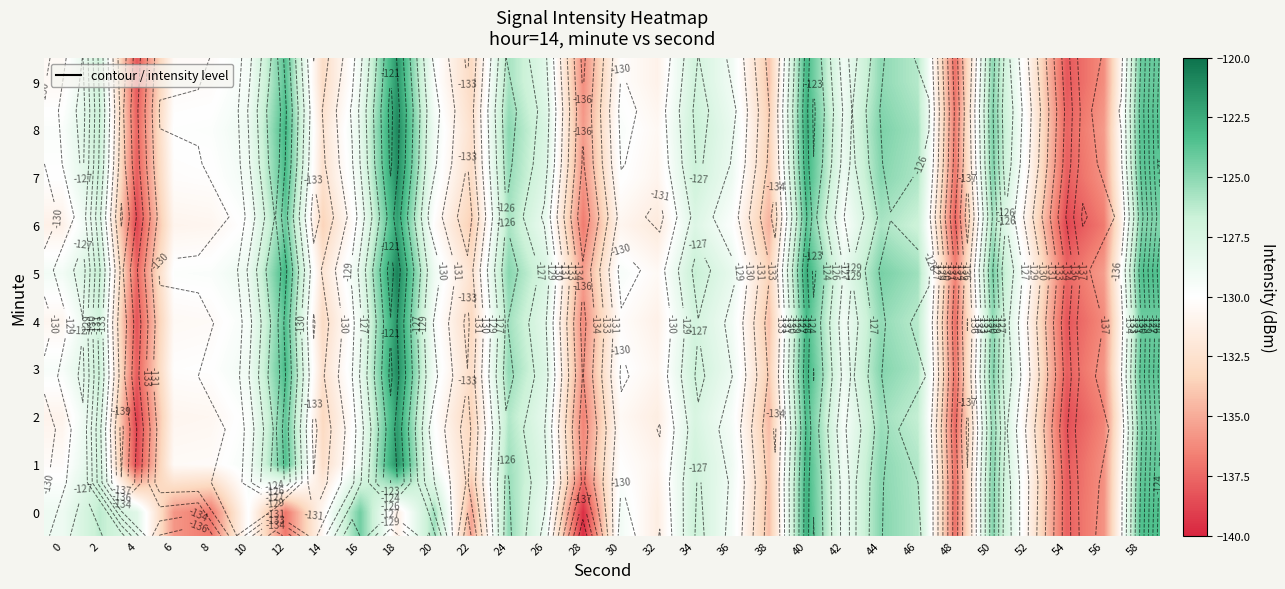

The 8 series shows -195.0 at 42. True or false?

False